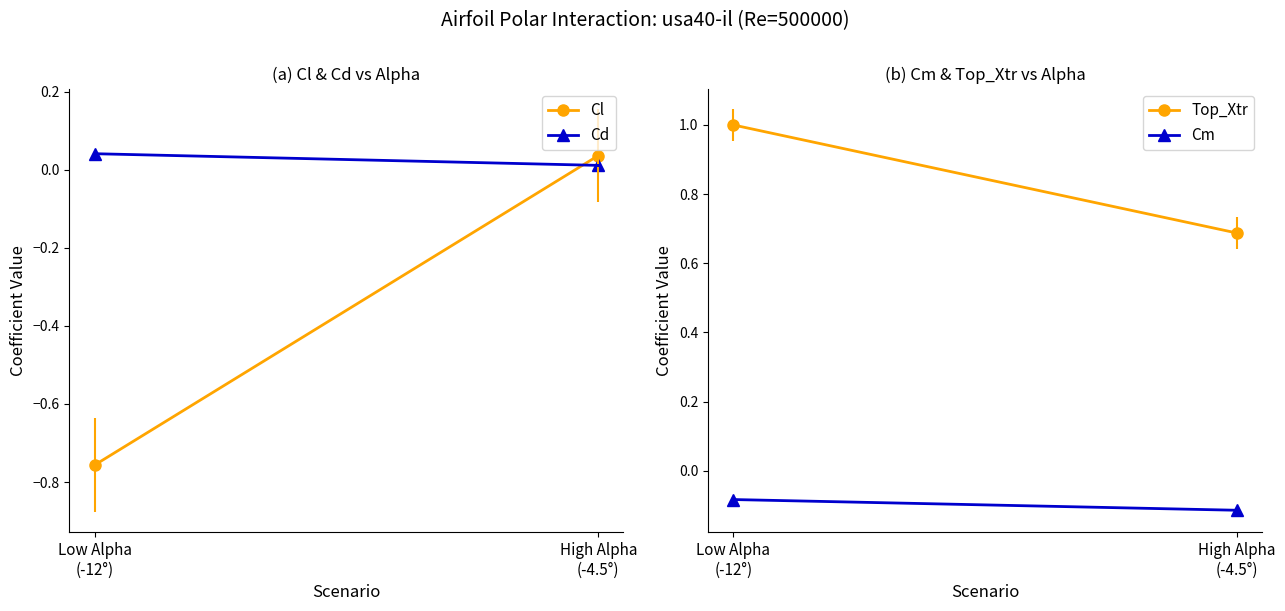

Reading left to right, list all the values displayed in this chart.

Cl: Low Alpha
(-12°)=-0.8	High Alpha
(-4.5°)=0.0
Cd: Low Alpha
(-12°)=0.0	High Alpha
(-4.5°)=0.0
Top_Xtr: Low Alpha
(-12°)=1.0	High Alpha
(-4.5°)=0.7
Cm: Low Alpha
(-12°)=-0.1	High Alpha
(-4.5°)=-0.1